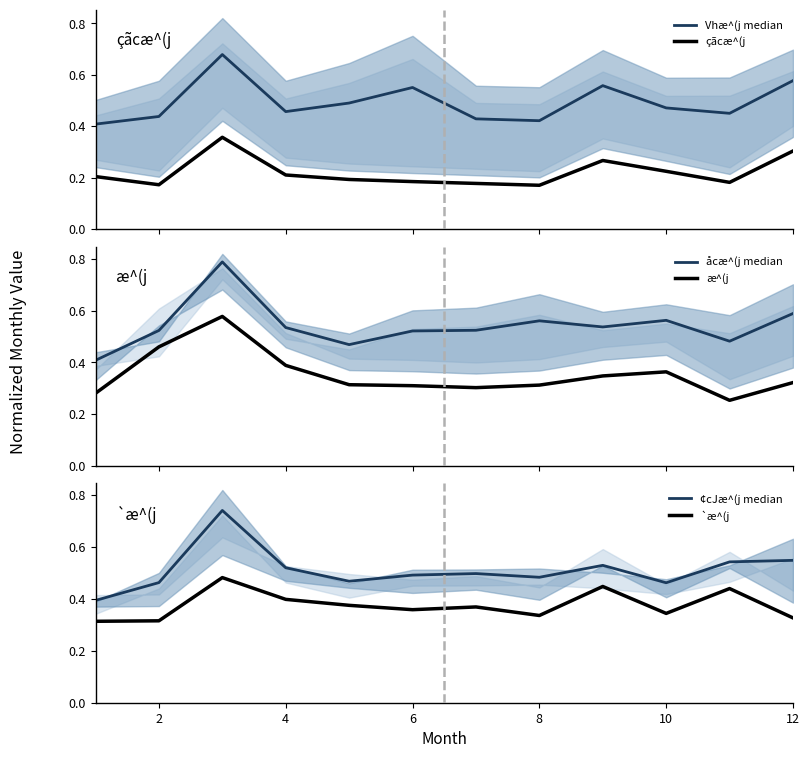

How many æ^(j values are between 0 and 1?

12